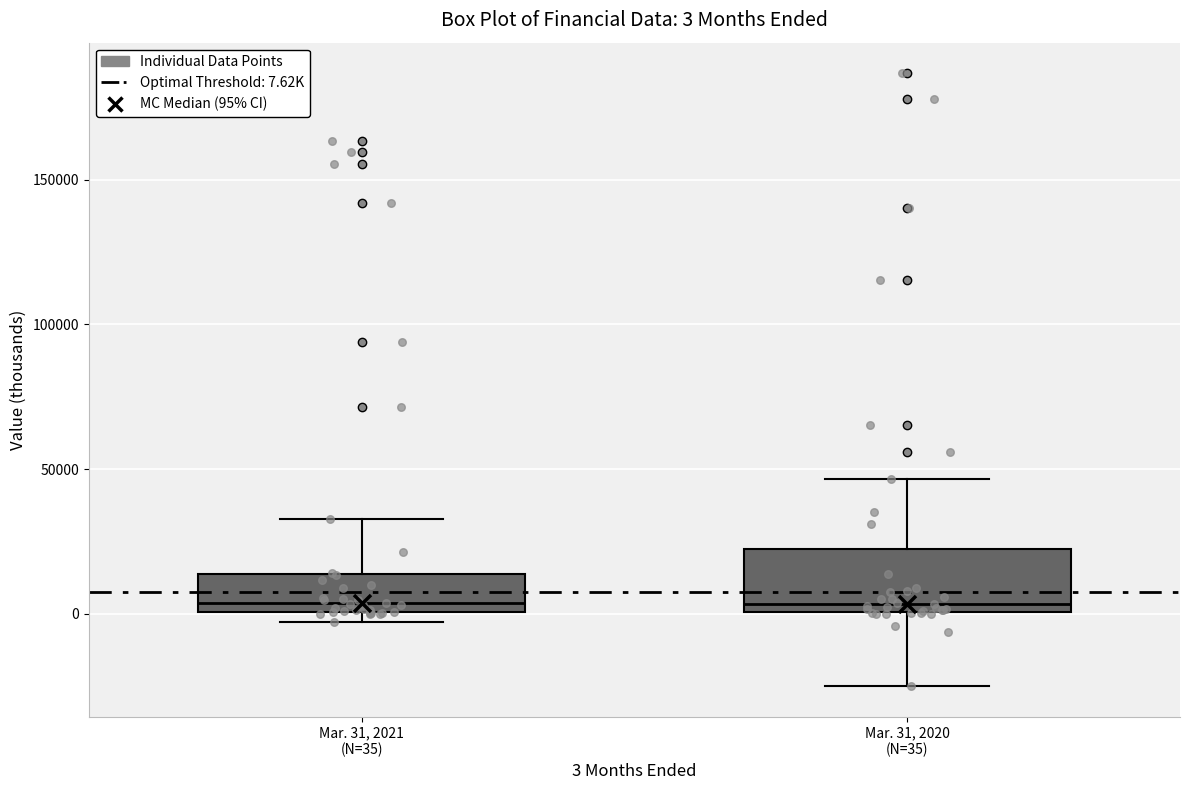

Comparing the boxes themselves (not the whiskers), which one is the tallest?

Mar. 31, 2020 (N=35)